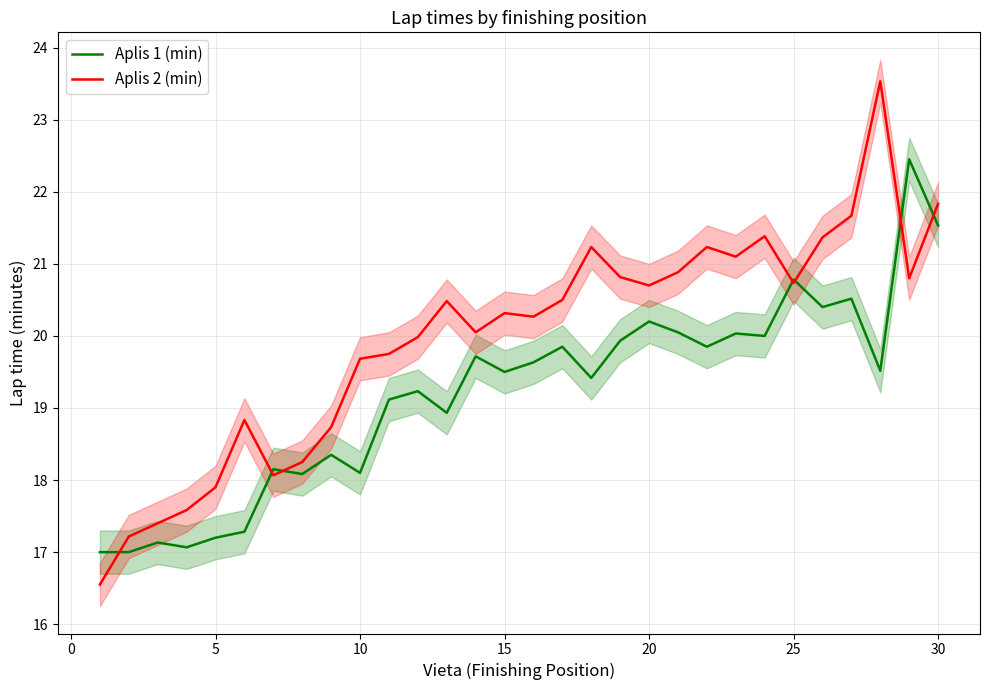

List the series in order of their peak value, highest first.

Aplis 2 (min), Aplis 1 (min)